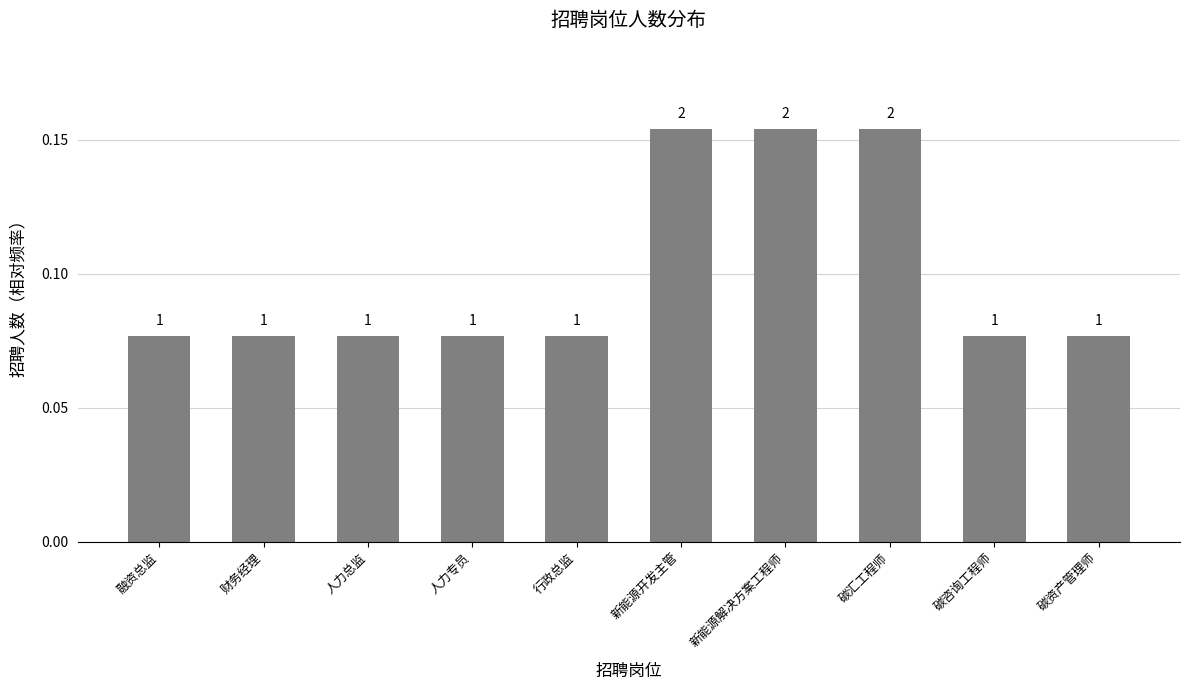

Are the bars horizontal?

No